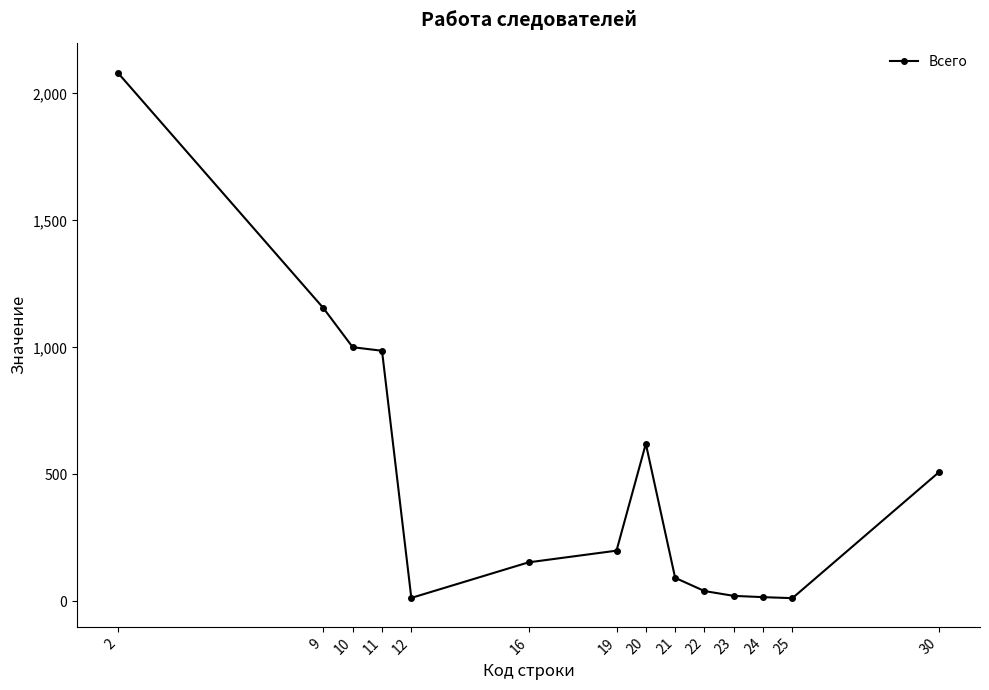

At which category does the chart reach its peak across all series?

2